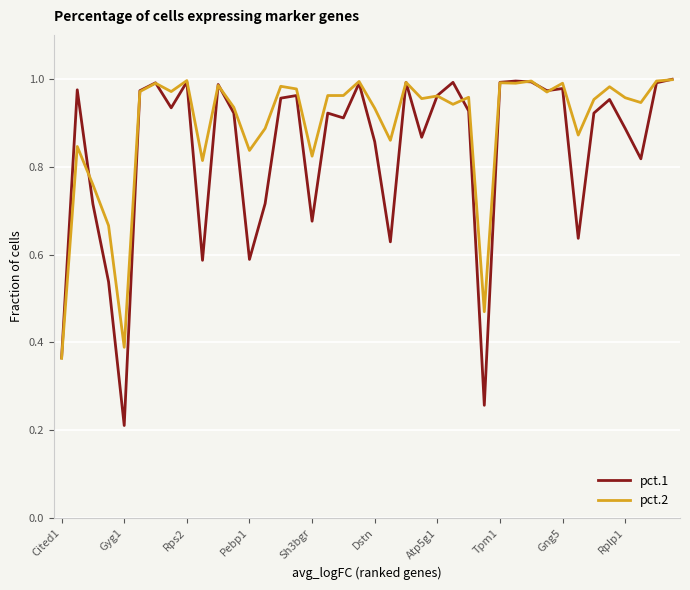

Which series has the largest total across all categories?

pct.2